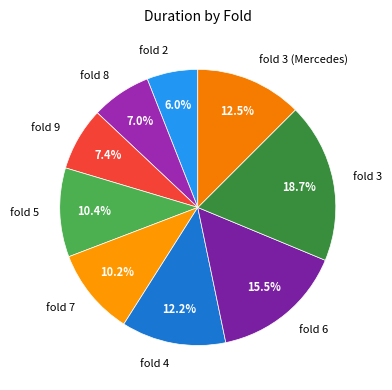

What is the ratio of the value at fold 6 to the value at fold 2?

2.6